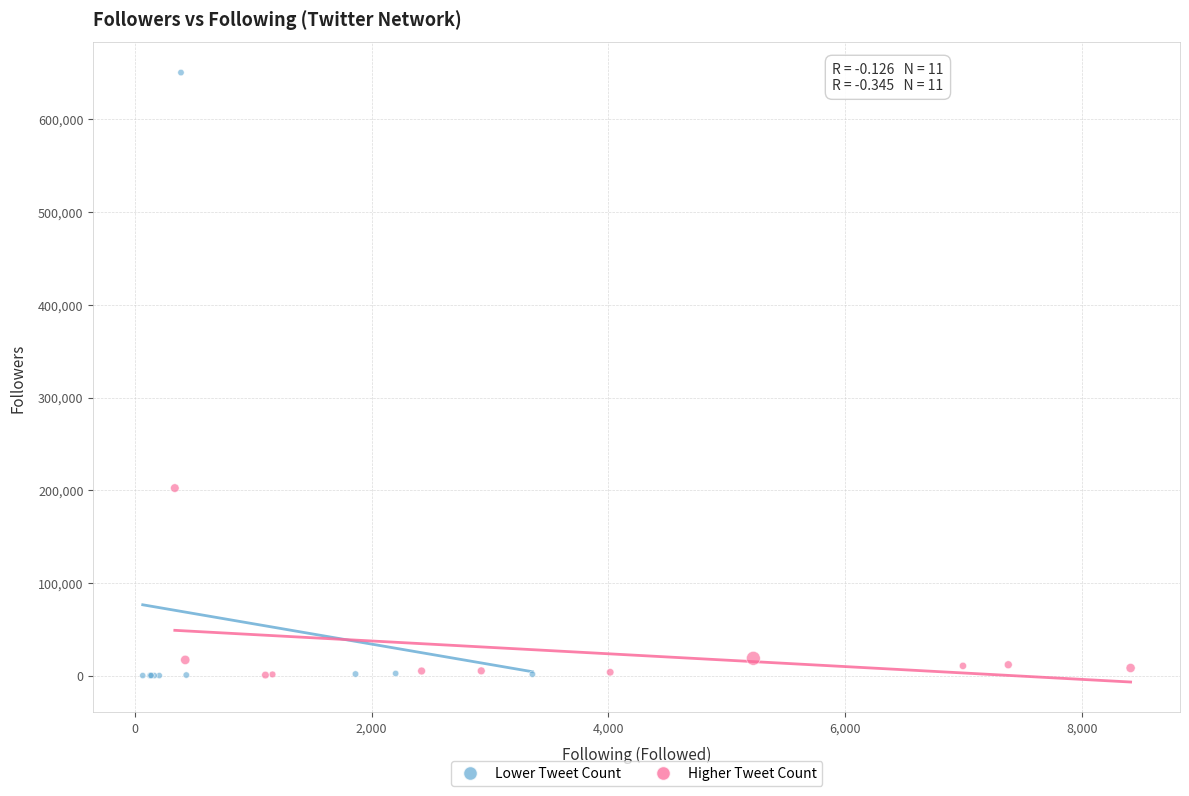

Which series reaches the maximum Y coordinate?

Lower Tweet Count